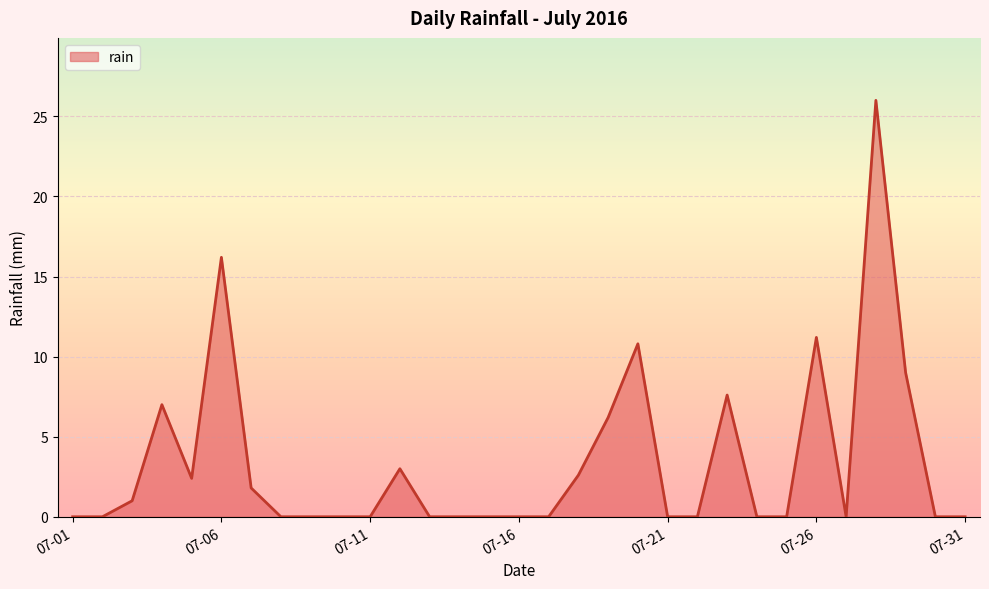

How many distinct data groups are displayed?

1